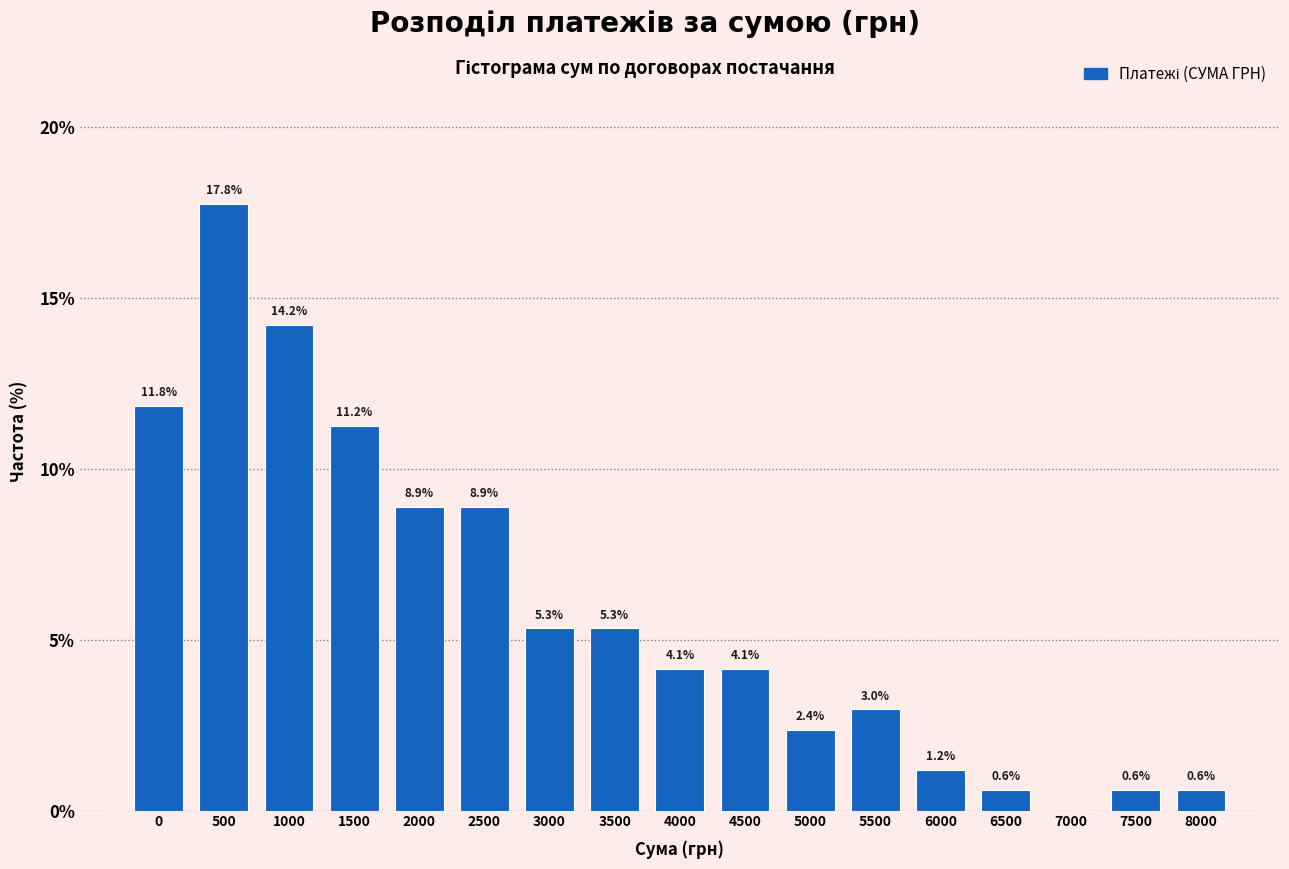

Reading left to right, what are all the values shown in this chart?

0=11.8	500=17.8	1000=14.2	1500=11.2	2000=8.9	2500=8.9	3000=5.3	3500=5.3	4000=4.1	4500=4.1	5000=2.4	5500=3.0	6000=1.2	6500=0.6	7000=0.0	7500=0.6	8000=0.6